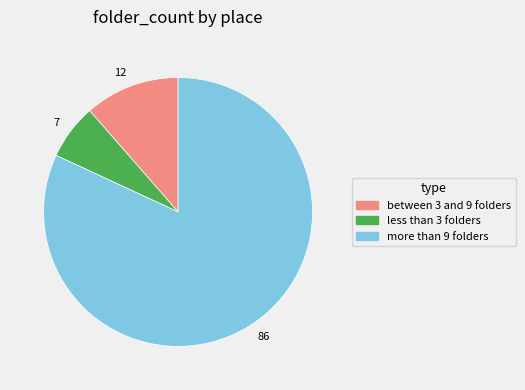

Rank the categories by value from lowest to highest.

7, 12, 86